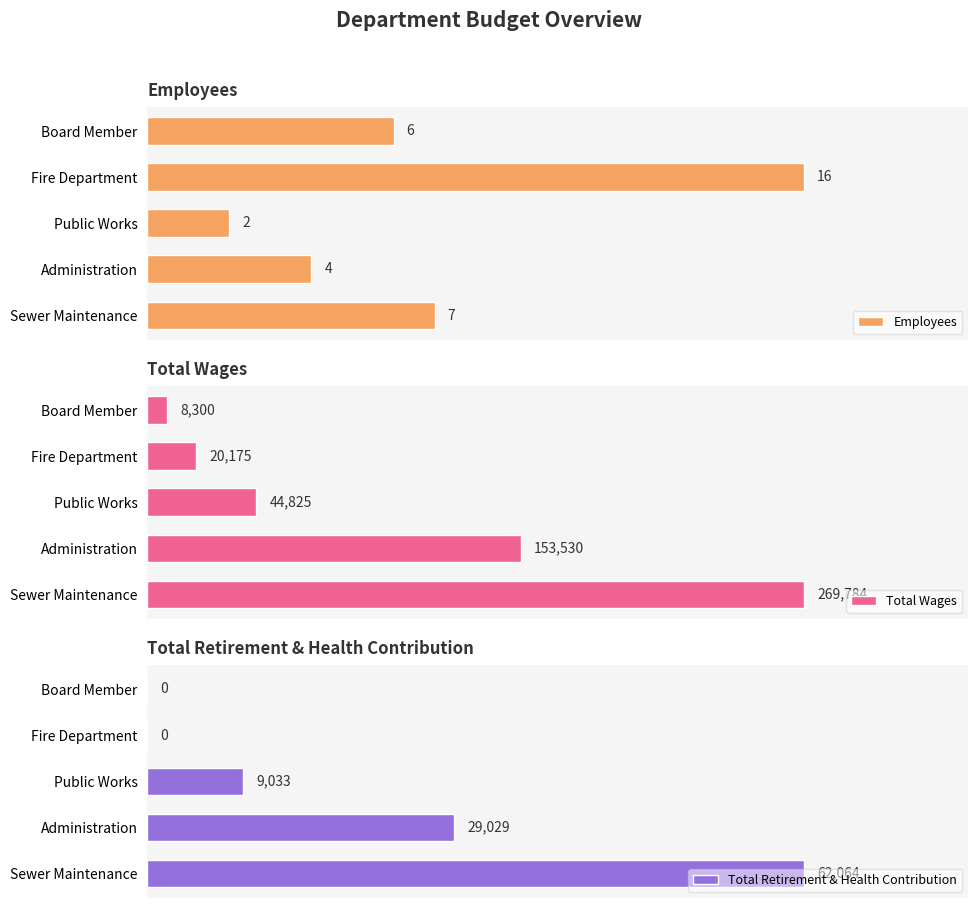

What is the average value of the Total Retirement & Health Contribution series?

20025